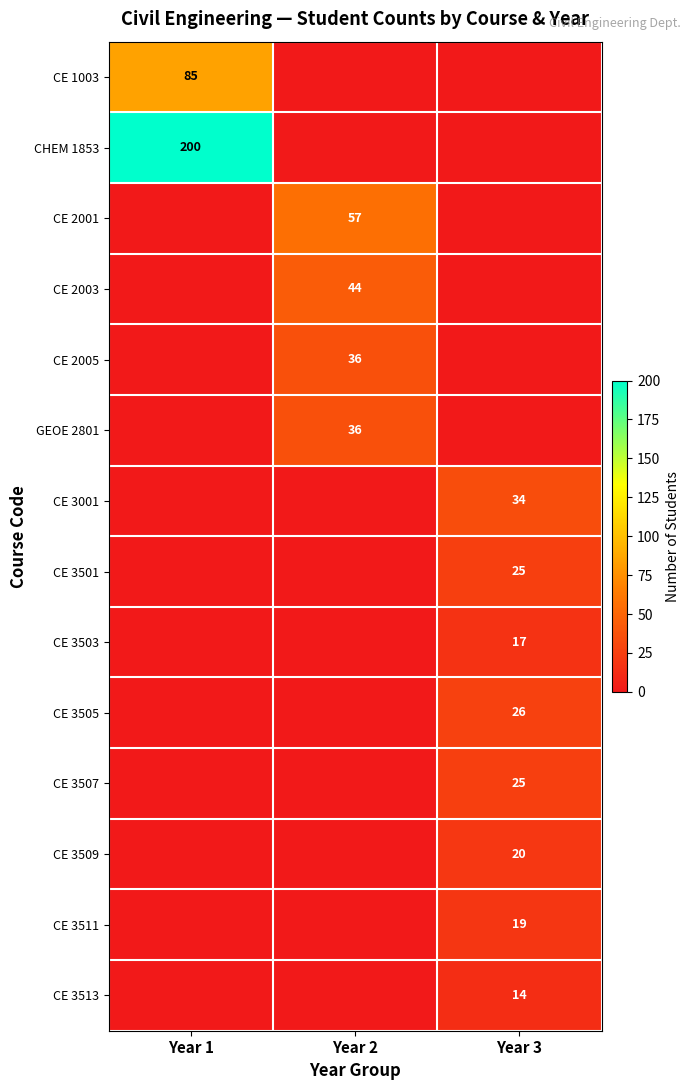

The GEOE 2801 series shows 18 at Year 2. True or false?

False